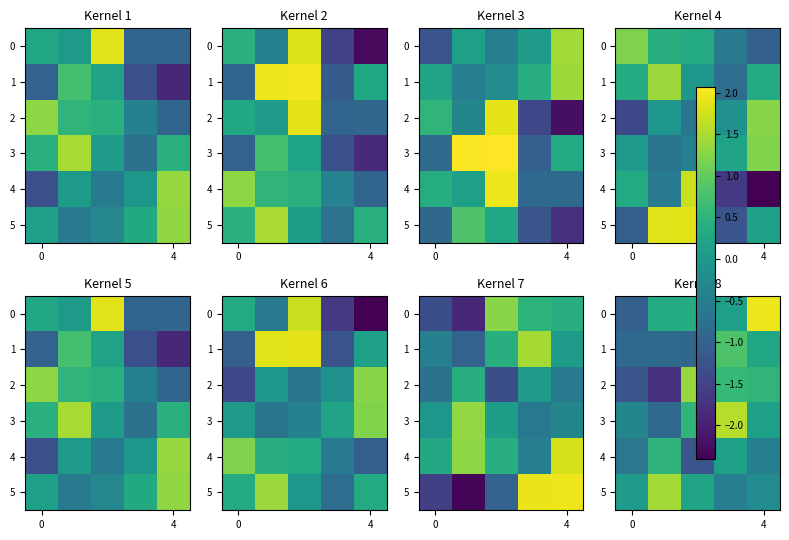

At how many categories does at least one series exceed 0?

5